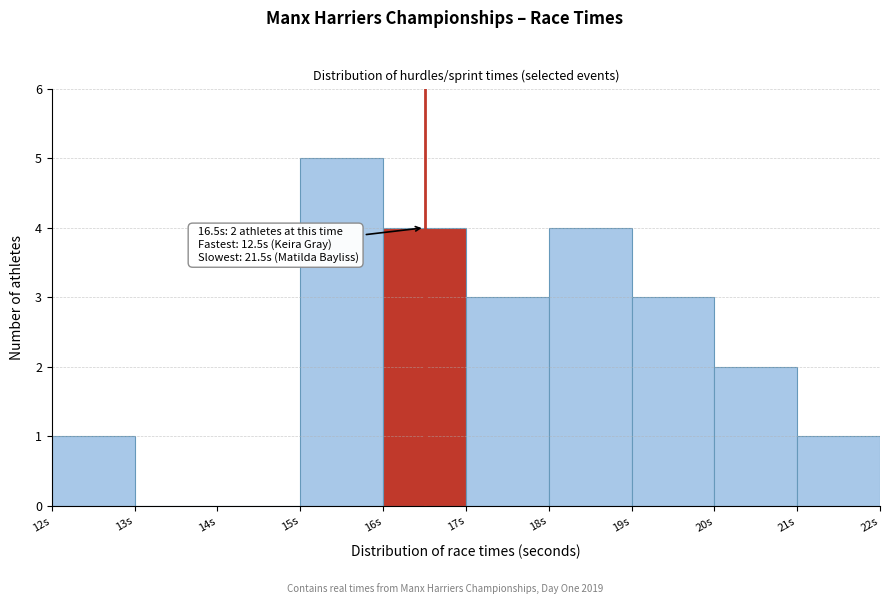

Which range on the x-axis has the tallest bar?

15 to 16